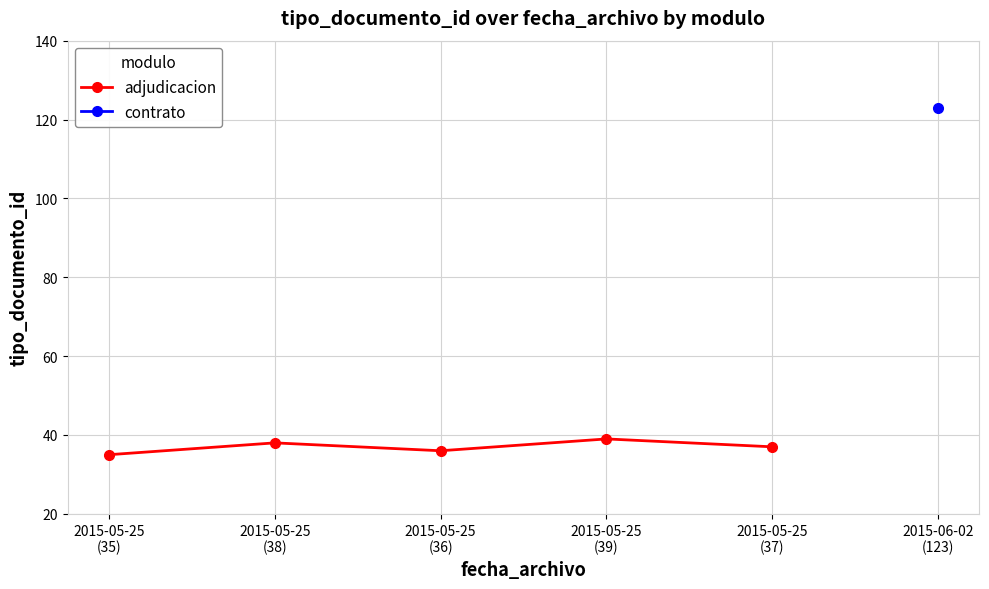

At which label is the value closest to 37?

2015-05-25
(37)